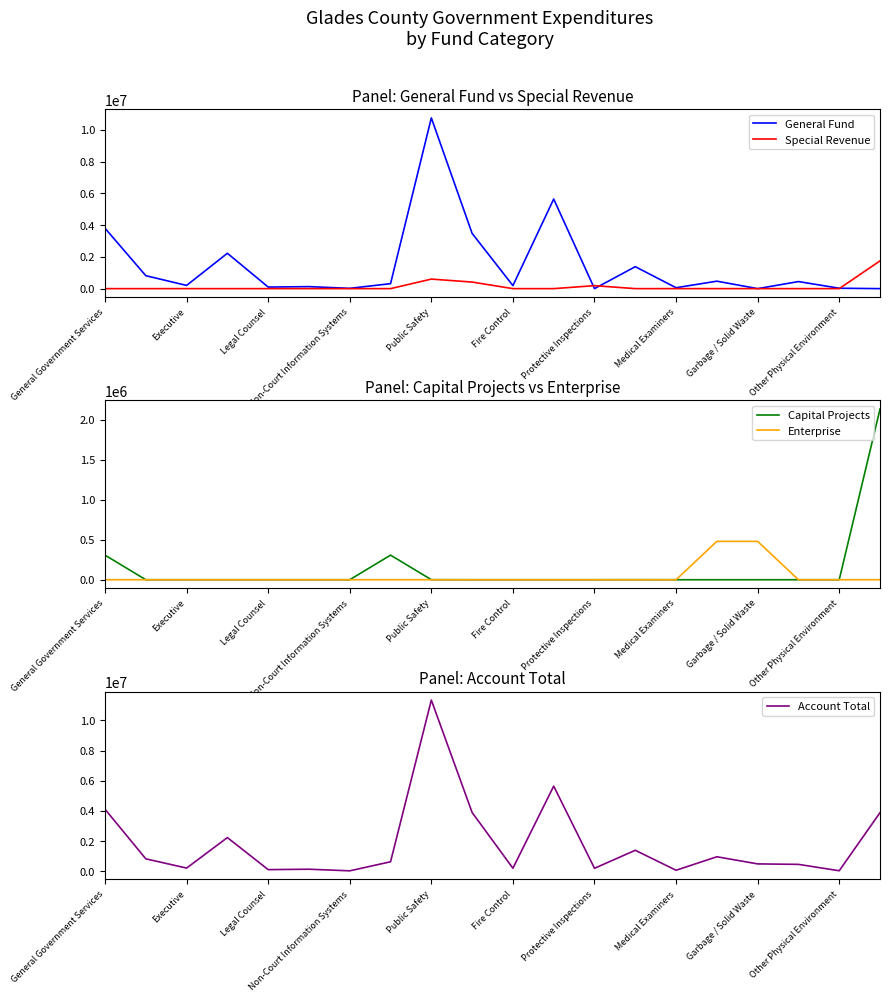

What is the highest value of the Special Revenue series?

1746597